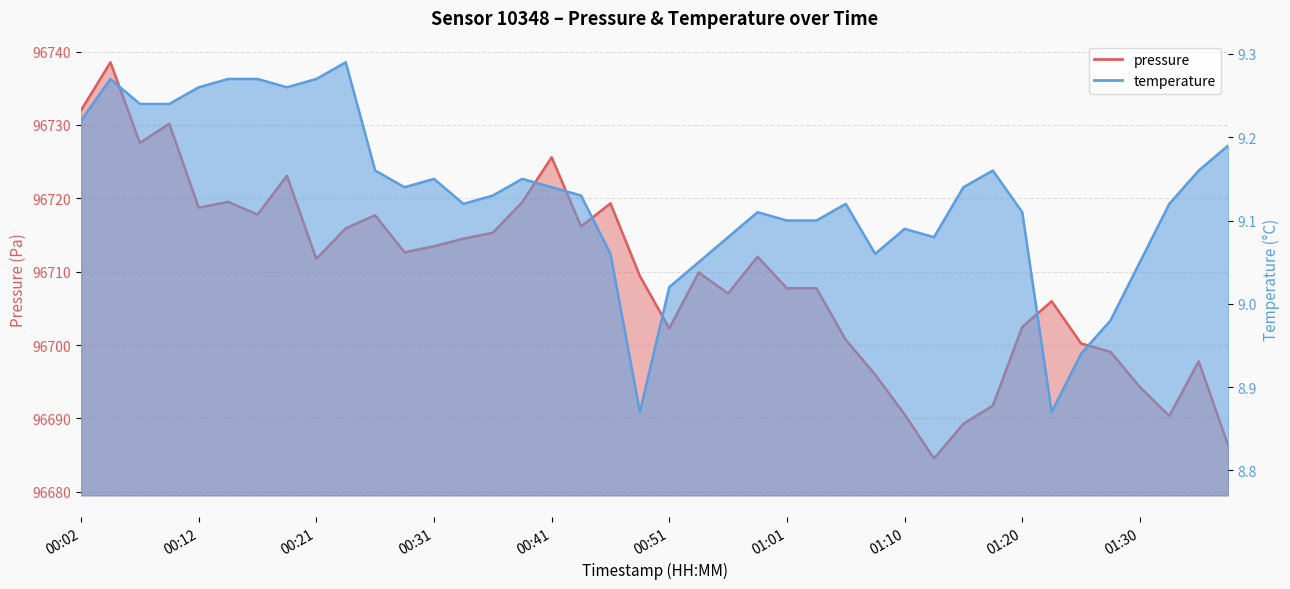

What is the total value across all series at 00:09?

96739.4